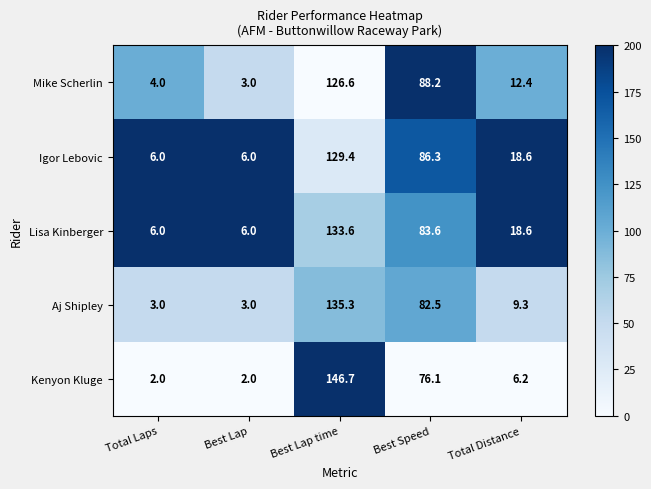

How many series are shown in this chart?

5